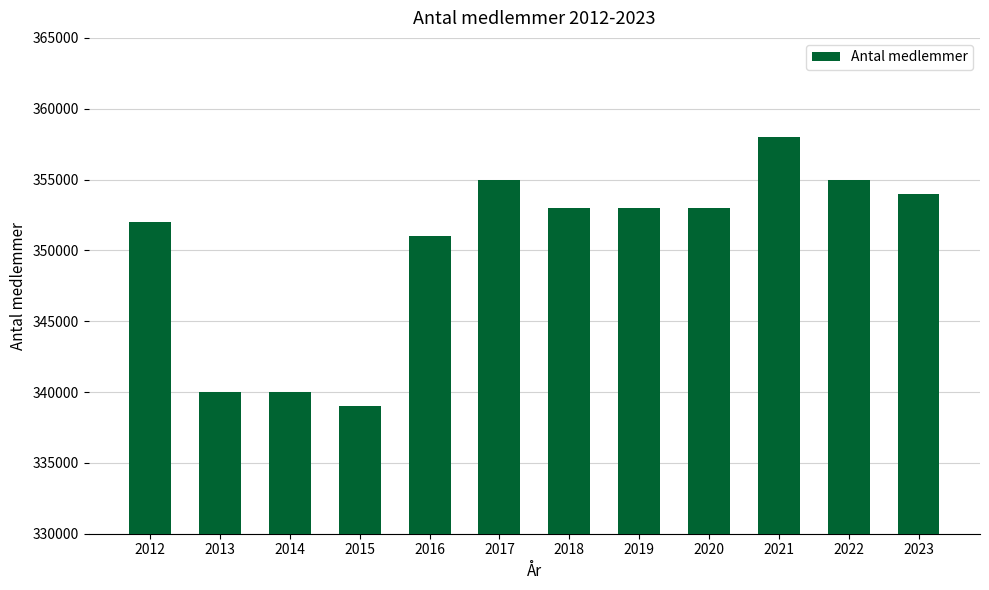

How many bars are there in total?

12